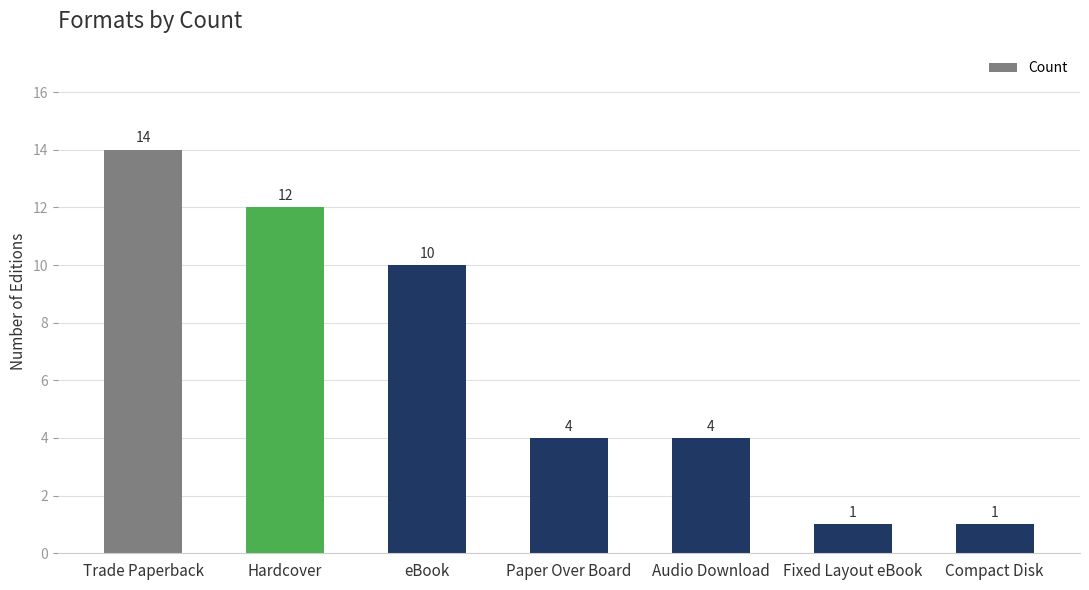

How many values are between 1 and 12?

6